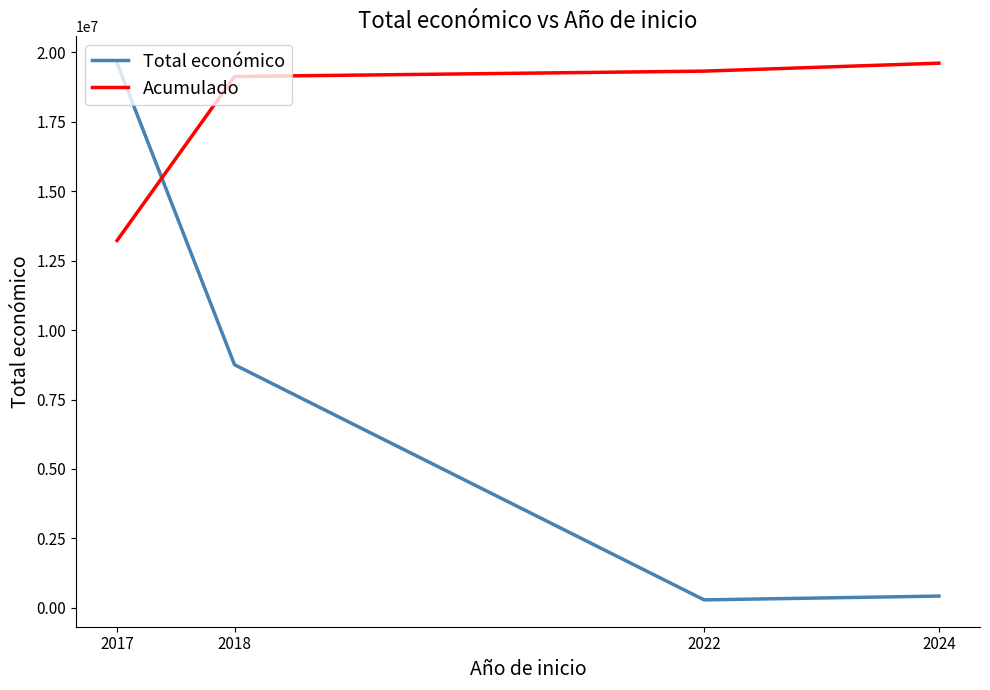

Which series has the largest total across all categories?

Acumulado